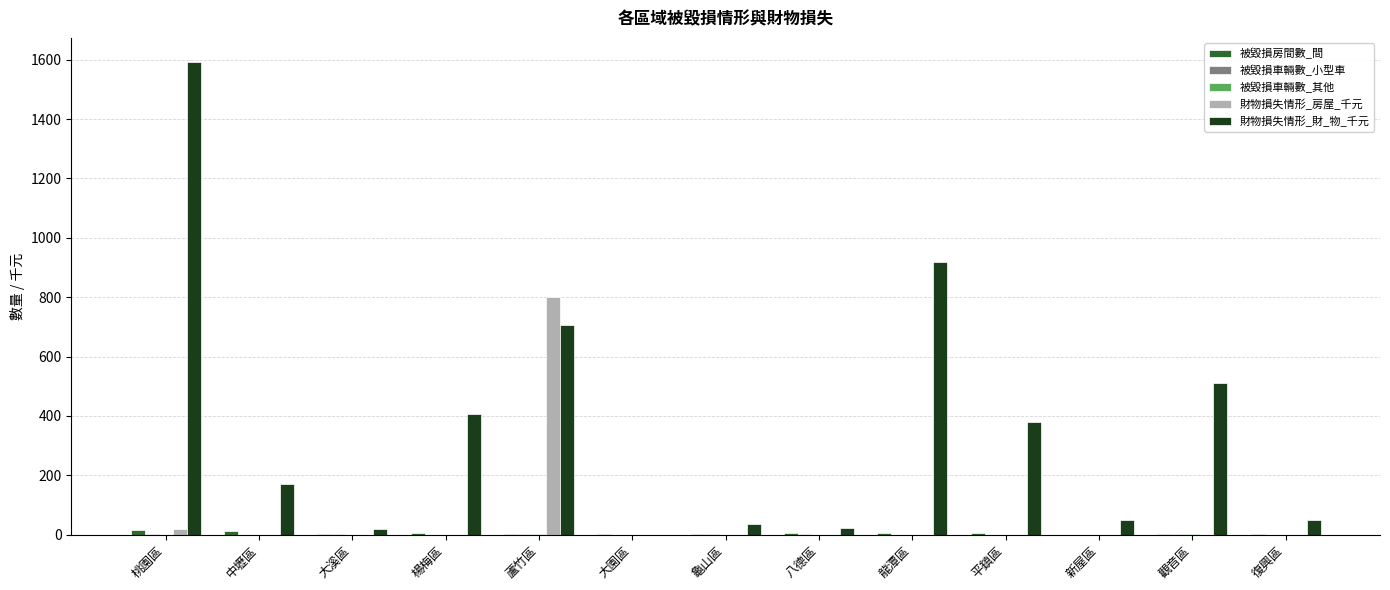

What is the sum of all 財物損失情形_房屋_千元 values?

820